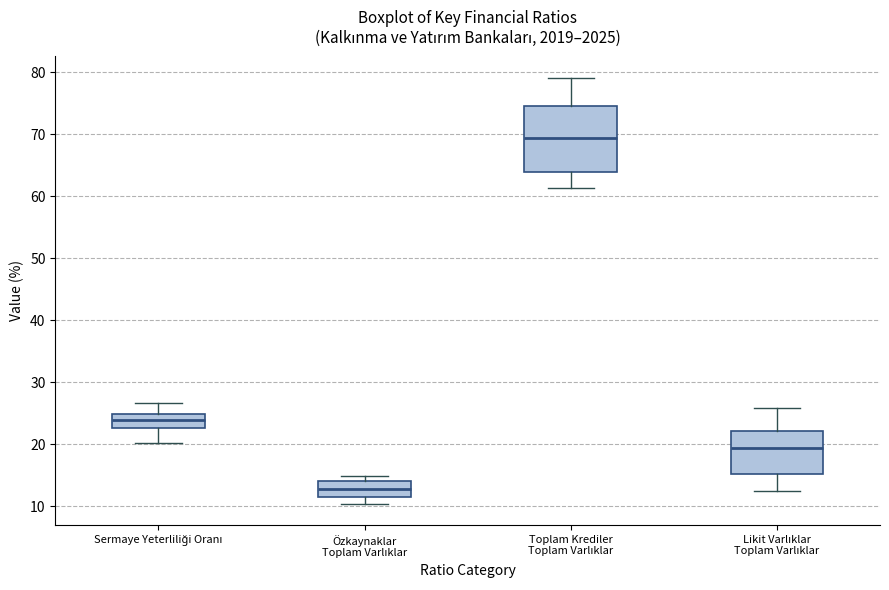

Where is the upper edge of the box for Toplam Krediler Toplam Varlıklar on the y-axis? The values are not printed on the chart, so give them approximately, as read against the axis.

75